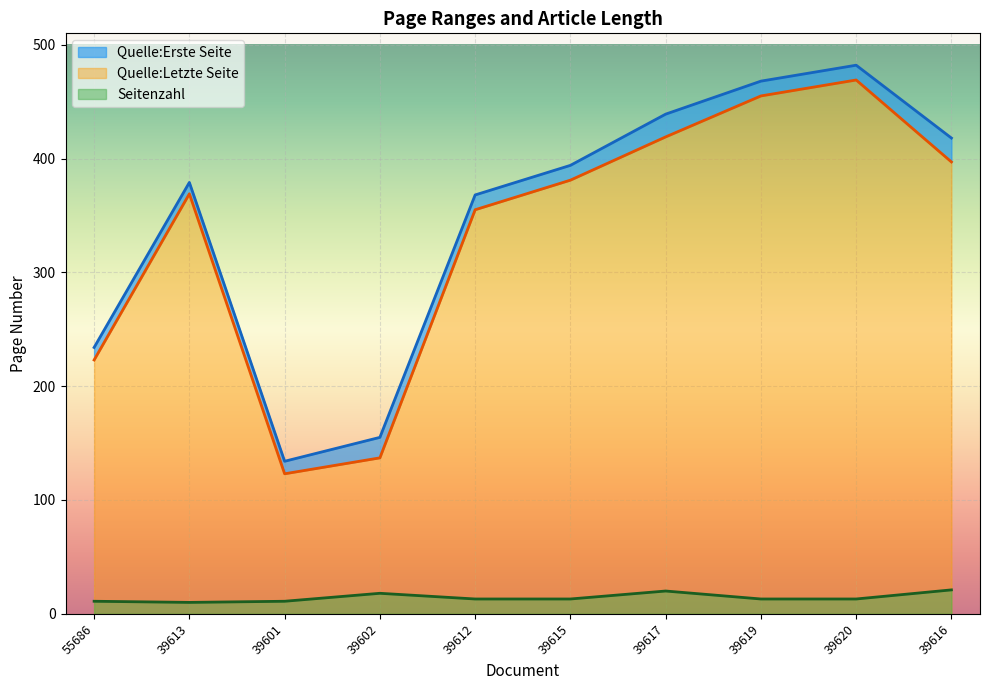

At how many categories does at least one series exceed 345?

7